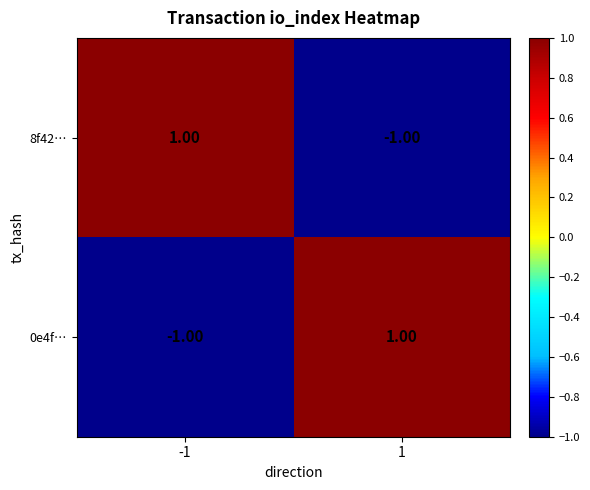

Is the value of 0e4f… at -1 greater than the value of 8f42… at -1?

No